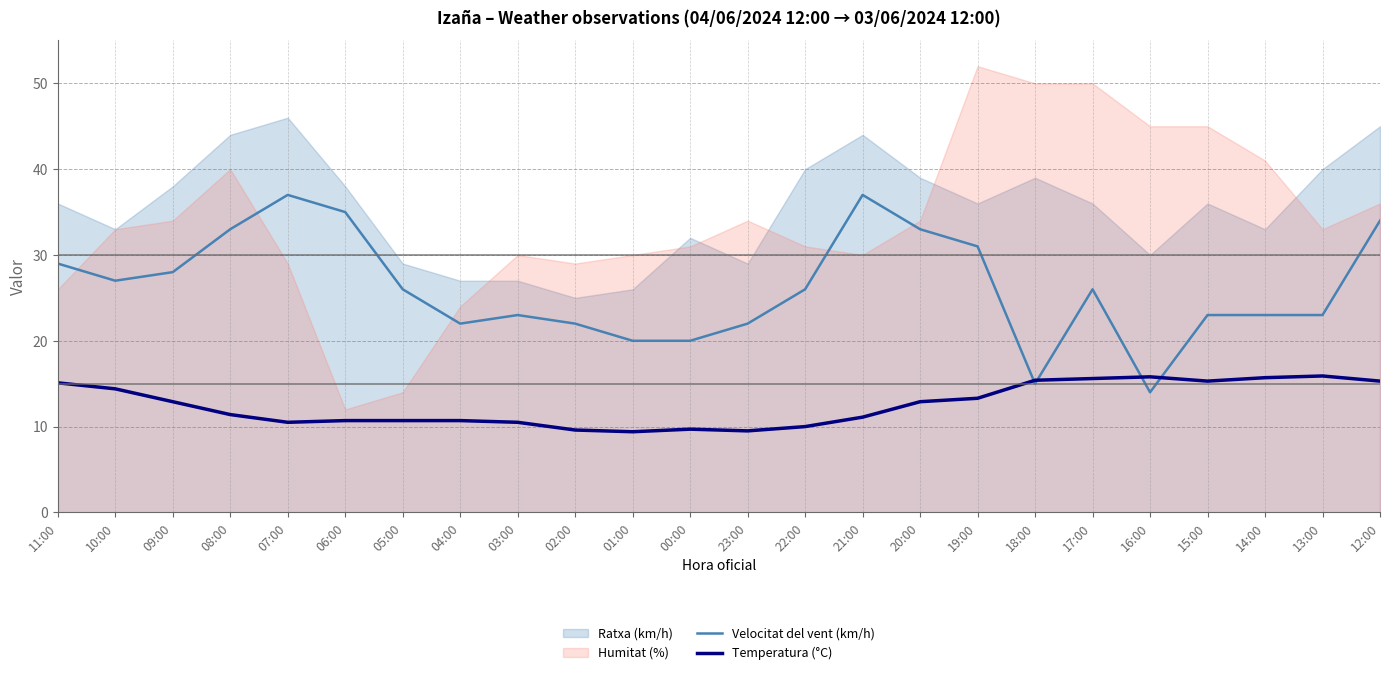

What is the difference between the maximum and minimum values in the Temperatura (°C) series?

6.5